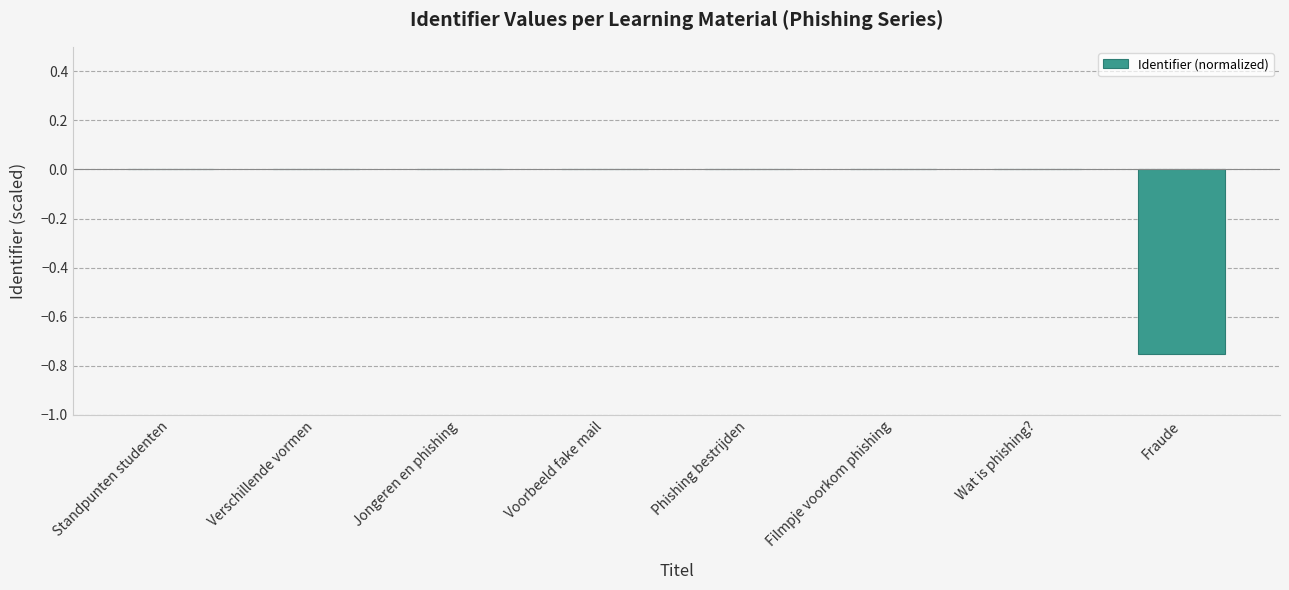

The value at Wat is phishing? is -0.0. True or false?

True